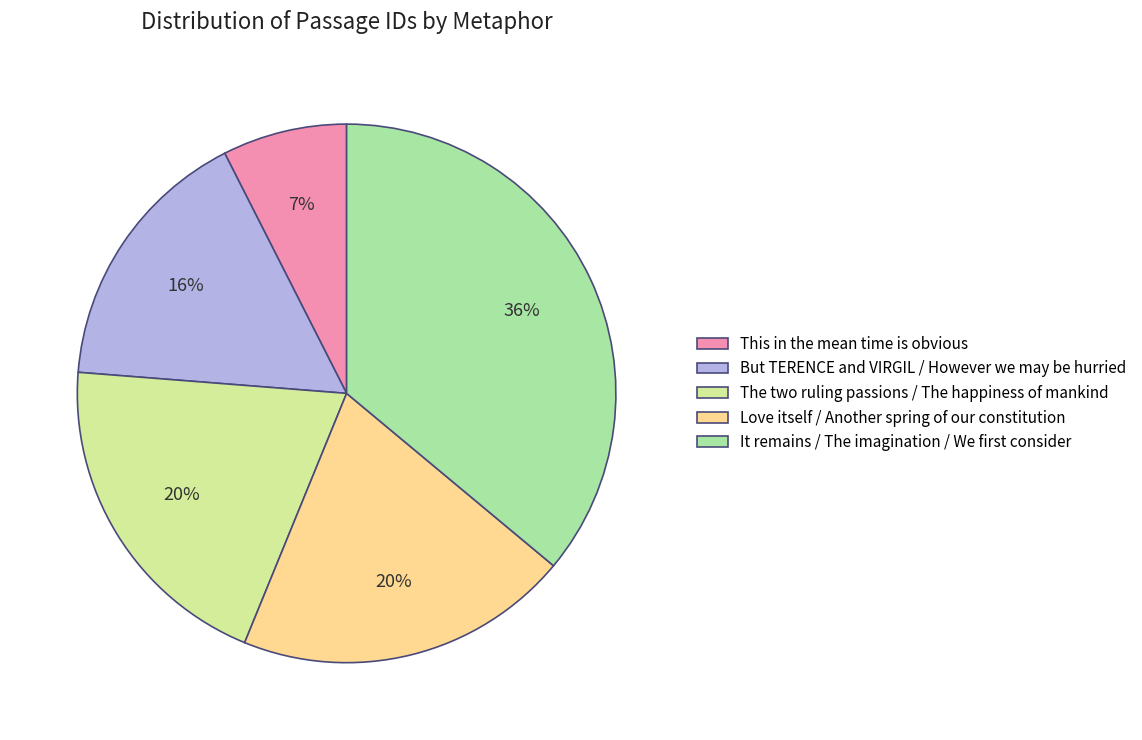

Is it true that The two ruling passions / The happiness of mankind is 20% of the pie?

True